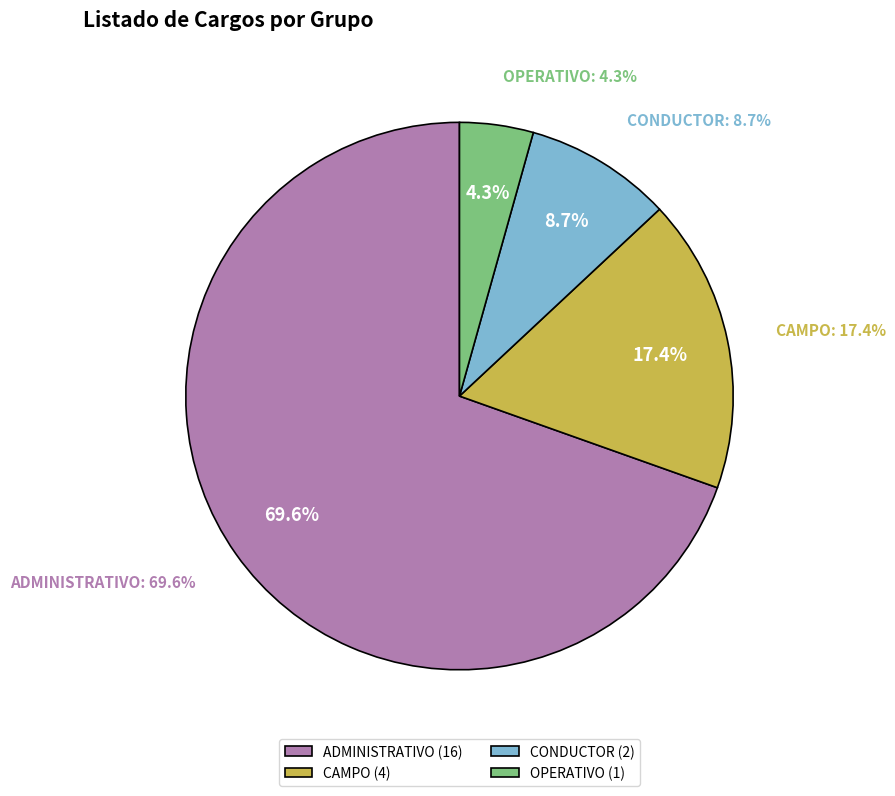

Count the number of slices in the pie.

4